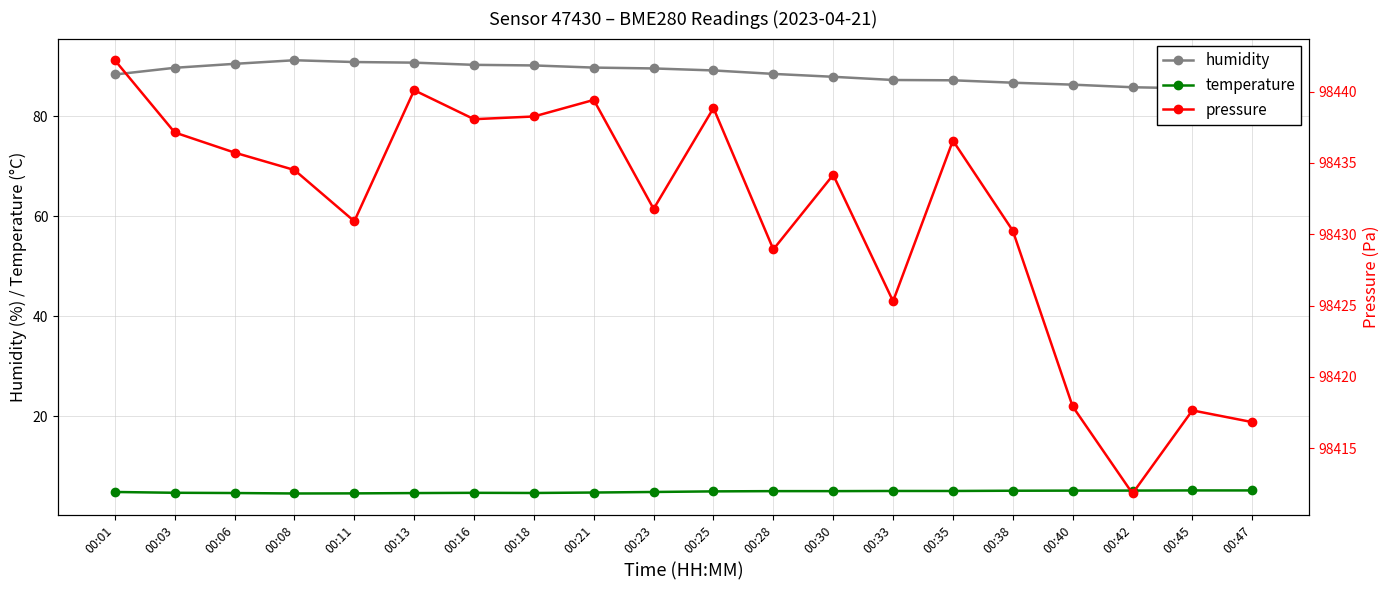

Which category has the highest value across all series?

00:01